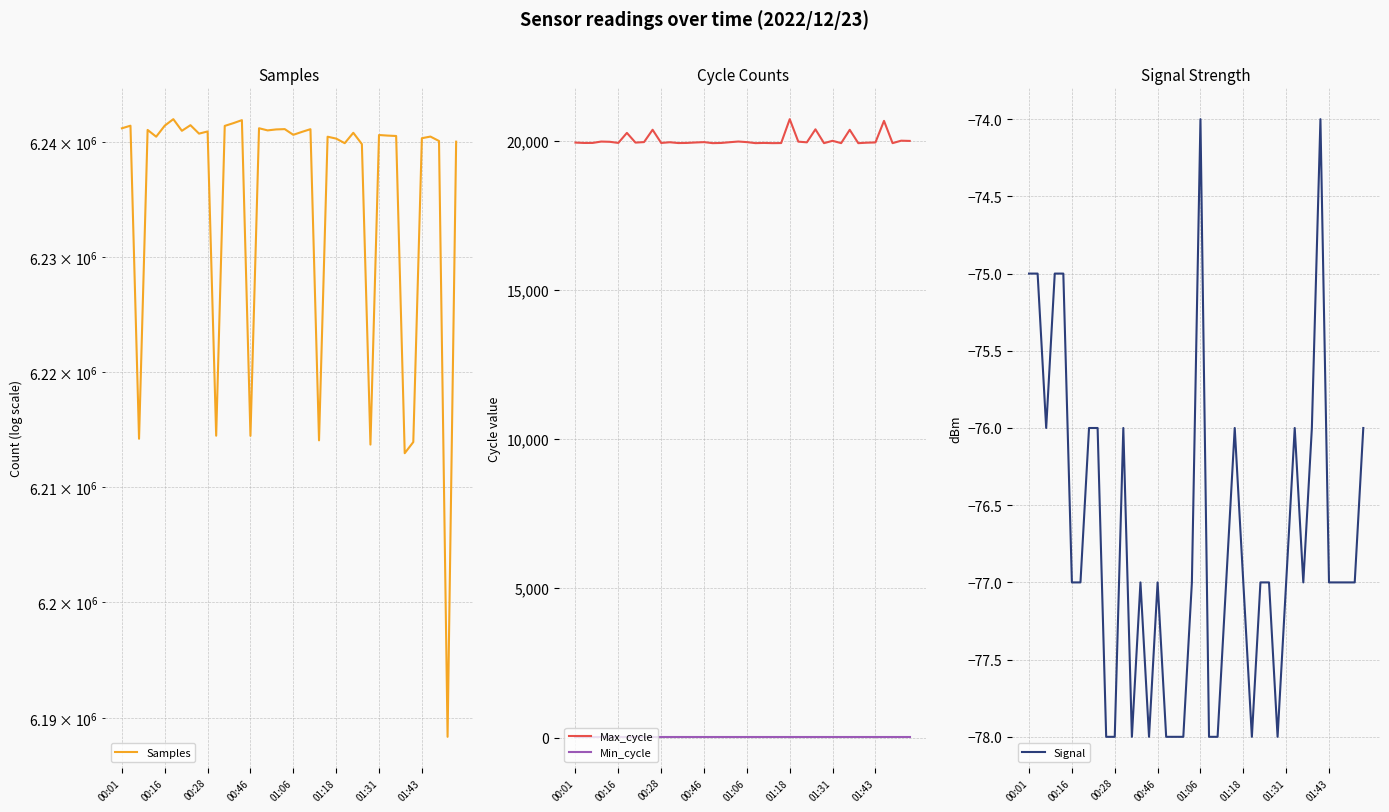

What is the average value of the Max_cycle series?

20013